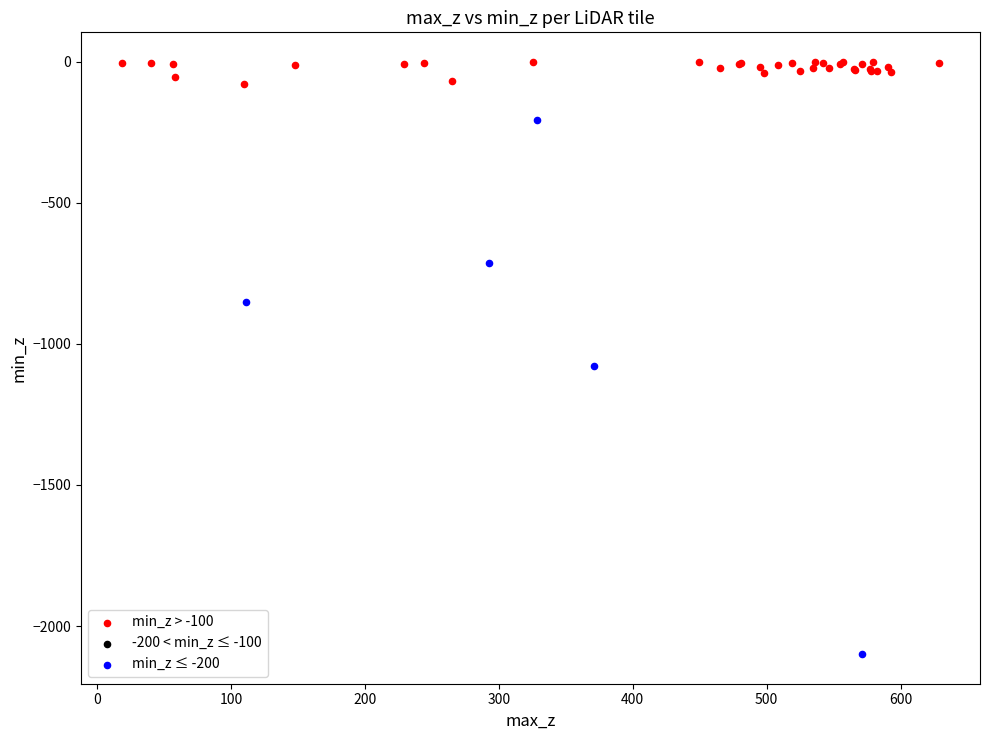

Which series has the widest spread of Y values?

min_z ≤ -200